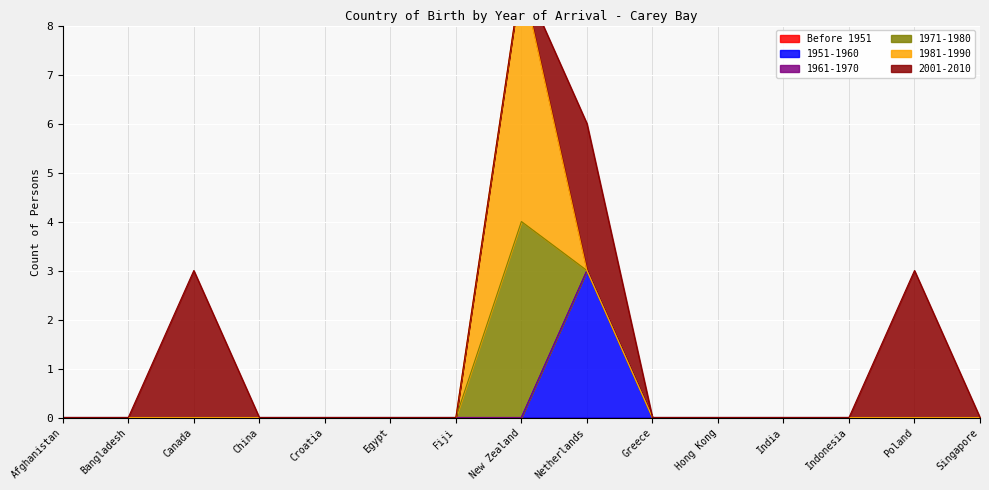

True or false: 1951-1960 has a value of 0 at China.

True